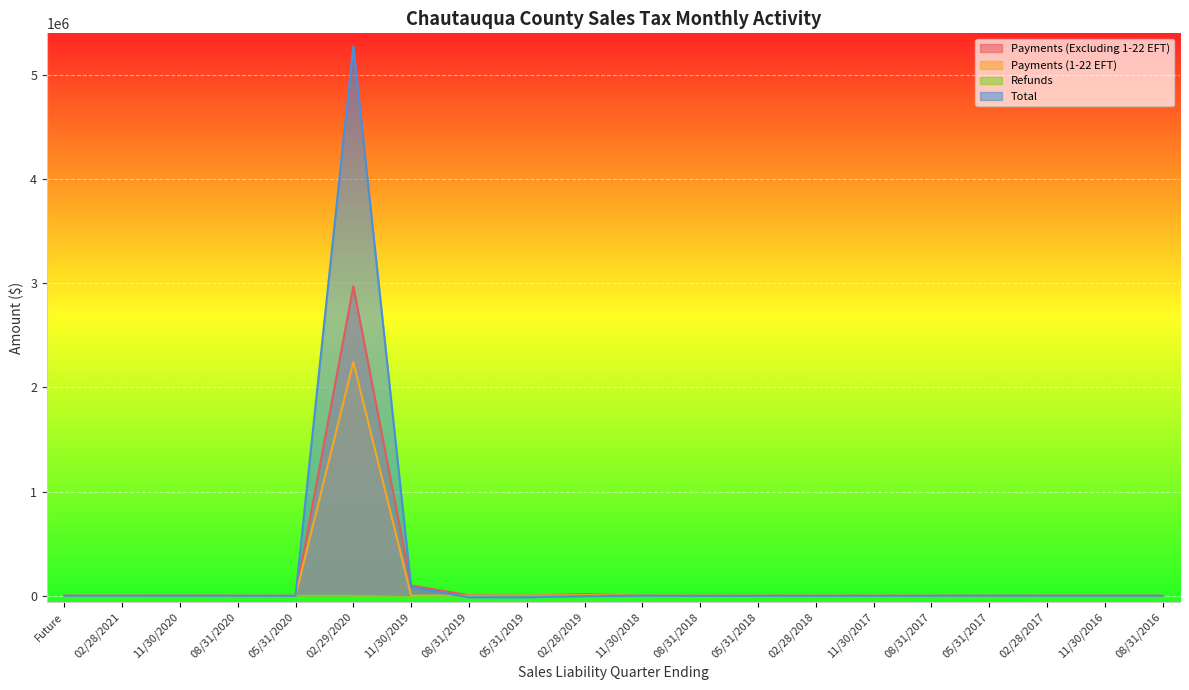

What is the average value of the Payments (1-22 EFT) series?

112744.4